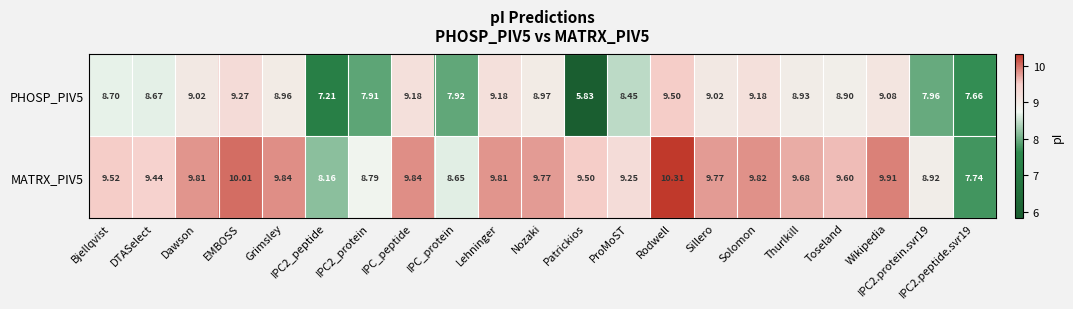

Which label corresponds to the largest value in the chart?

Rodwell